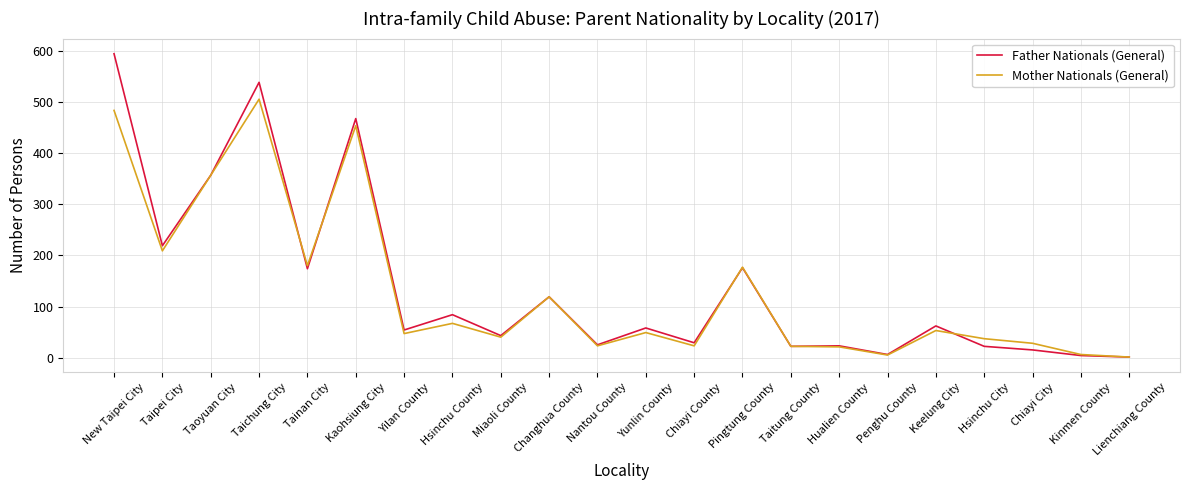

List the series in order of their overall mean, lowest first.

Mother Nationals (General), Father Nationals (General)